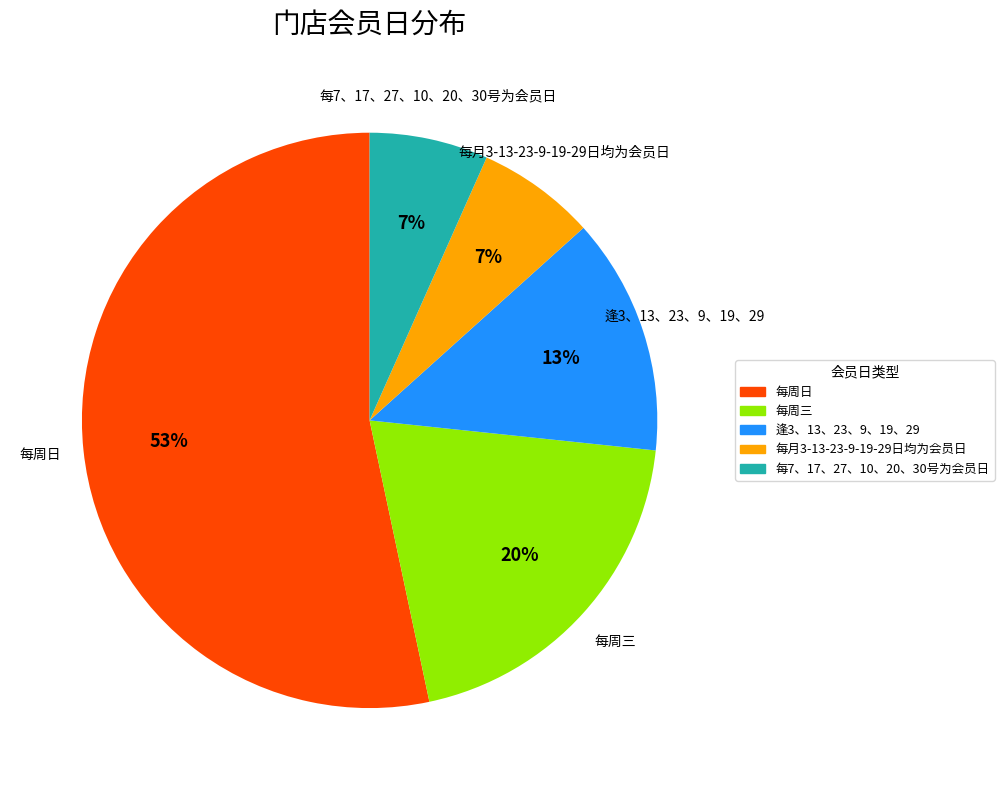

To the nearest percent, what is the combined percentage of 每周三 and 每7、17、27、10、20、30号为会员日?

27%